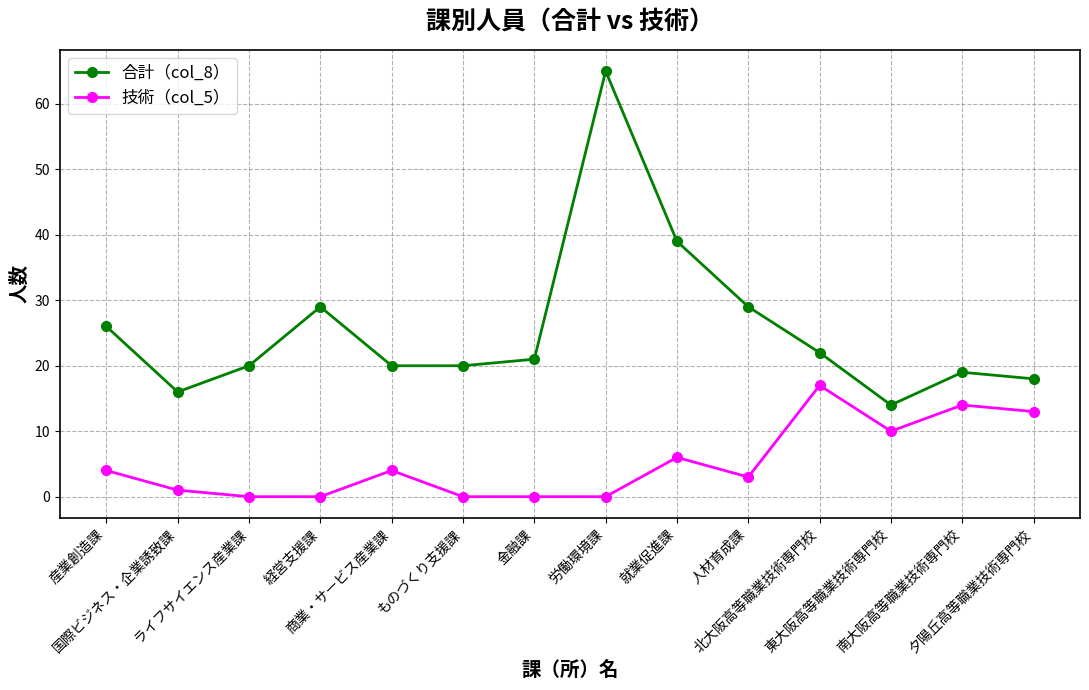

What is the sum of all 技術（col_5） values?

72